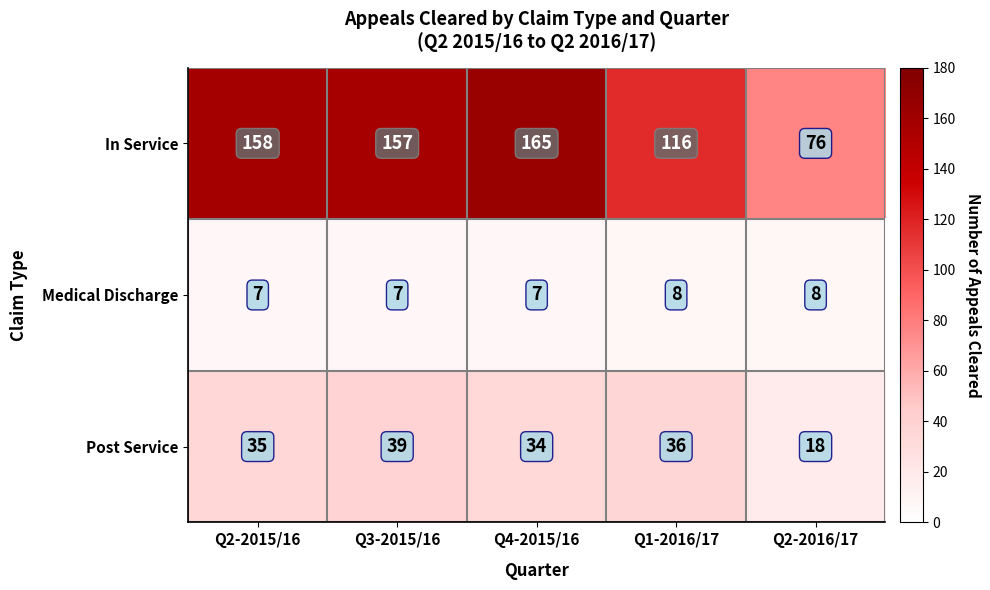

Which series has the largest total across all categories?

In Service